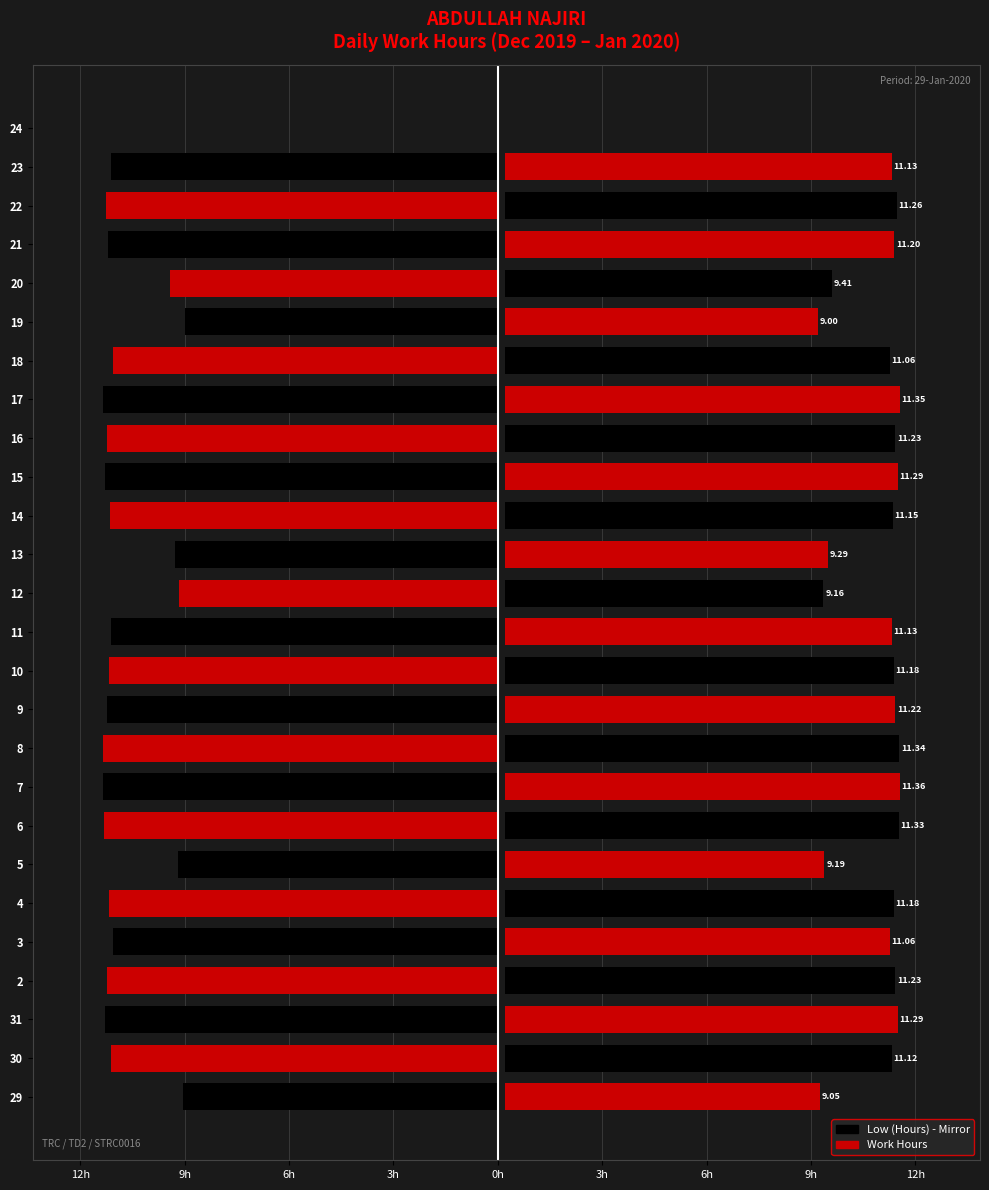

Are the bars horizontal?

Yes